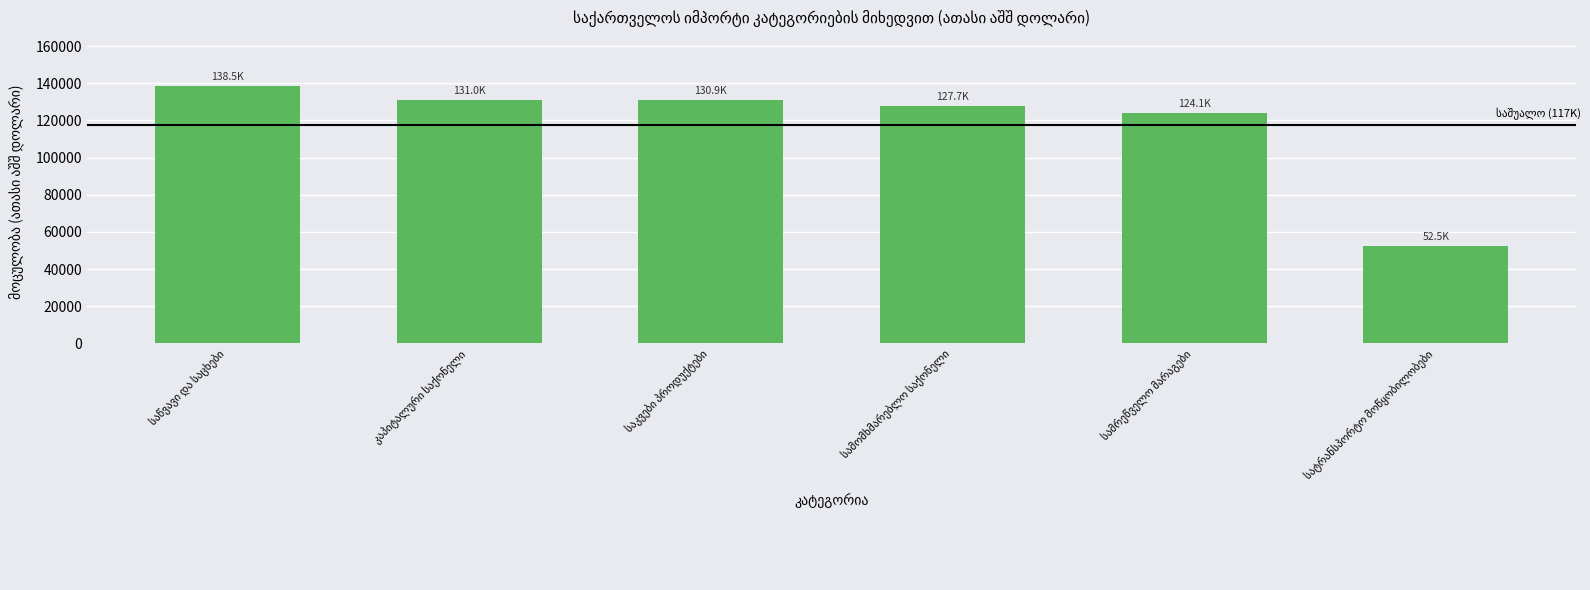

What is the minimum value shown in the chart?

52495.4